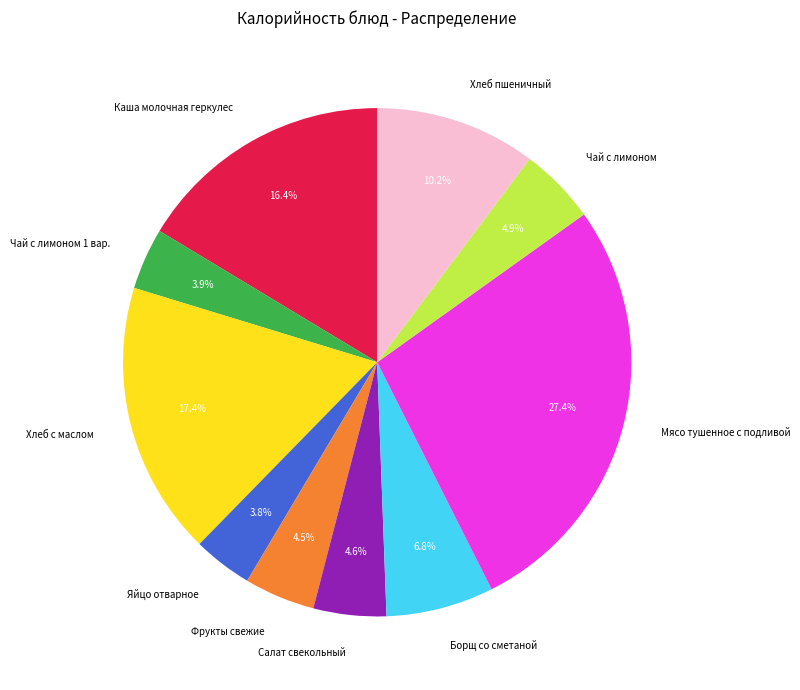

Between Каша молочная геркулес and Борщ со сметаной, which is larger?

Каша молочная геркулес